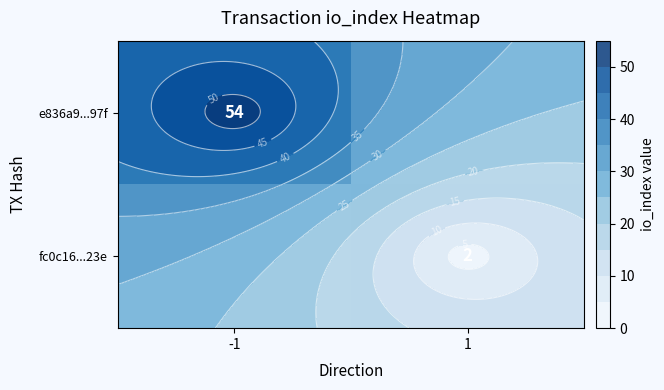

Which series changed the most between -1 and 1?

e836a9...97f